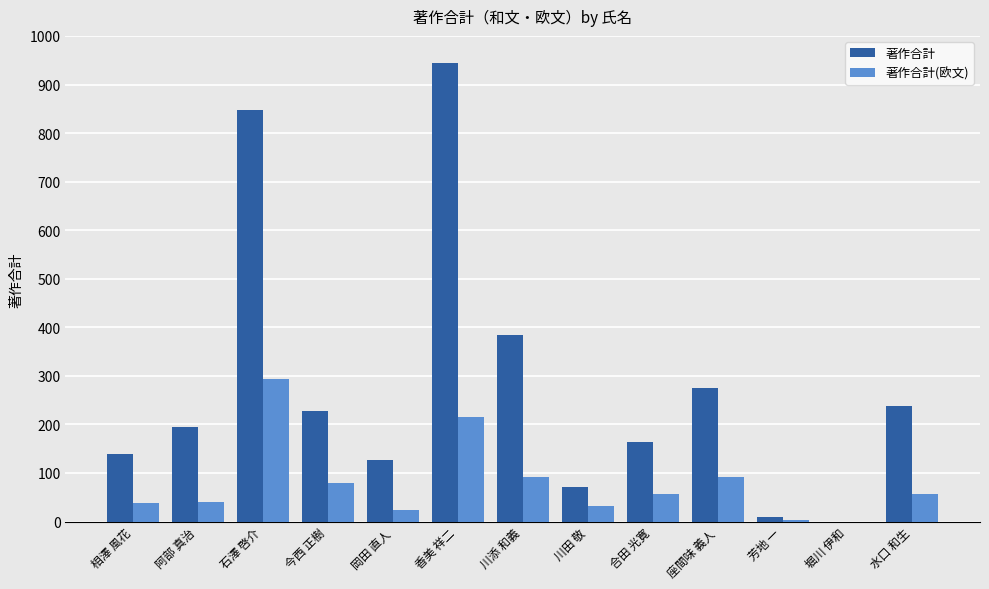

What are all the series names shown in the legend?

著作合計, 著作合計(欧文)